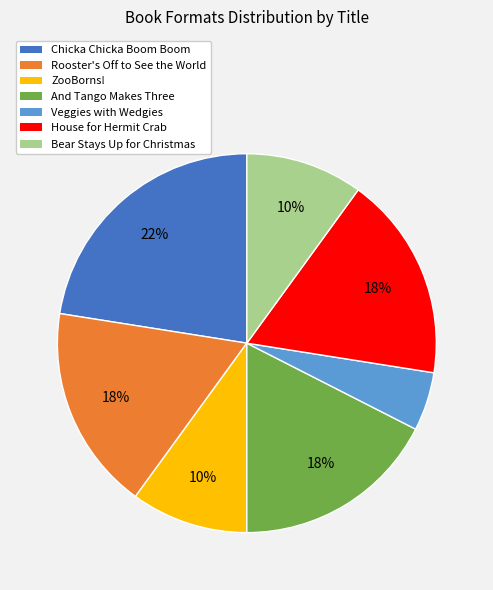

Does ZooBorns! account for over 50% of the chart?

No